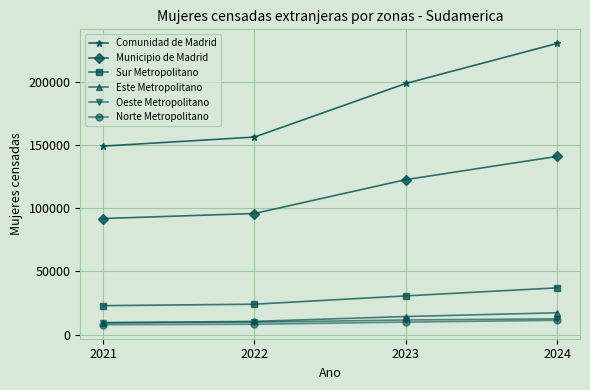

What is the difference between the maximum and second lowest values in the Norte Metropolitano series?

3126